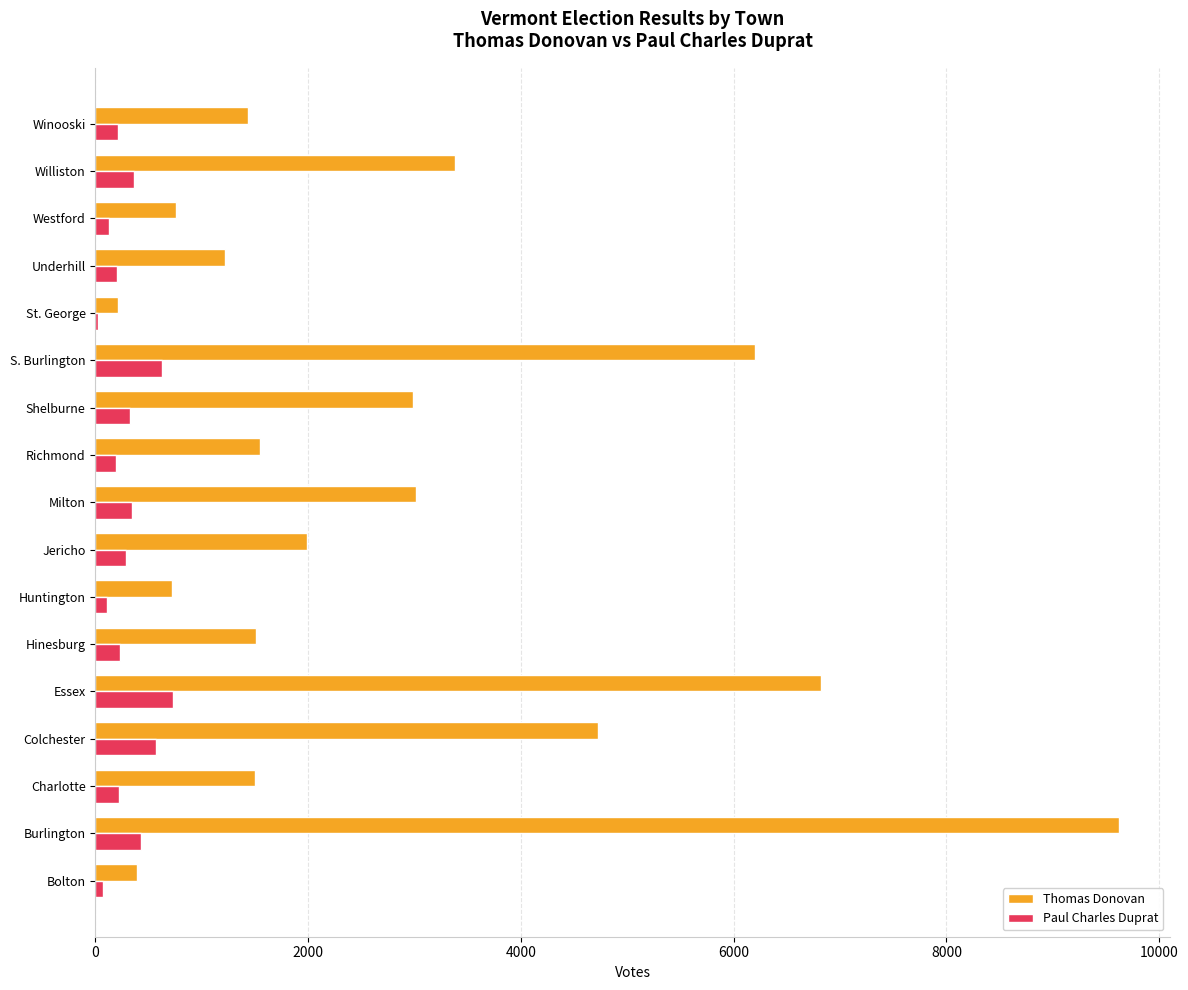

Count the number of data series in this chart.

2